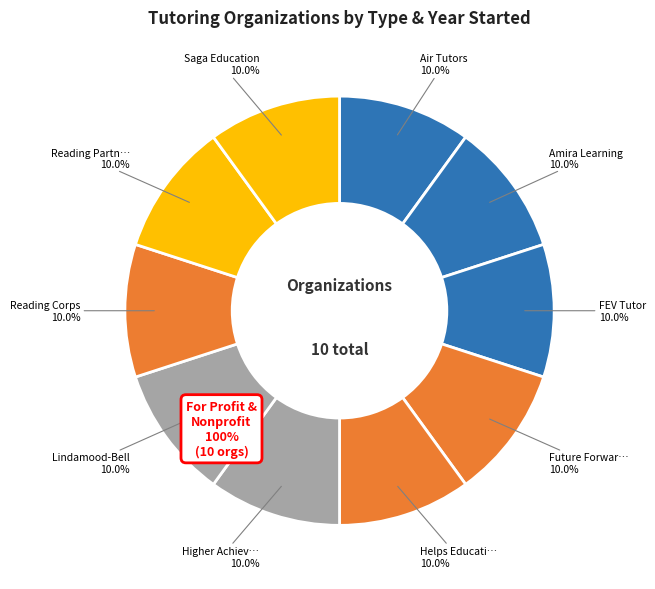

How many slices are in this pie chart?

10